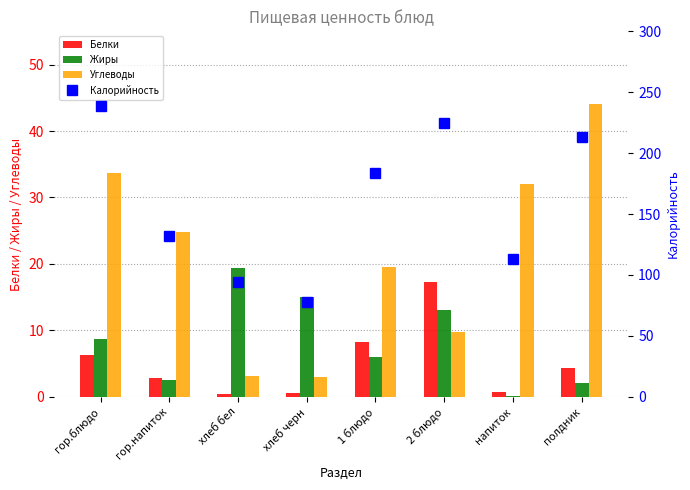

Rank the series by their maximum value, from highest to lowest.

Калорийность, Углеводы, Жиры, Белки